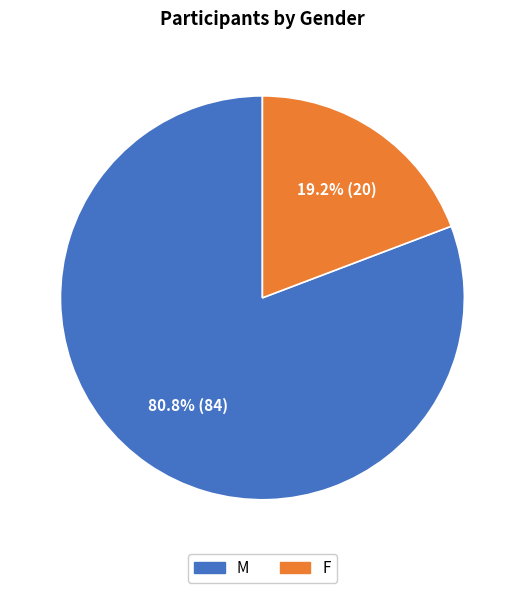

Rank the categories by value from highest to lowest.

M, F